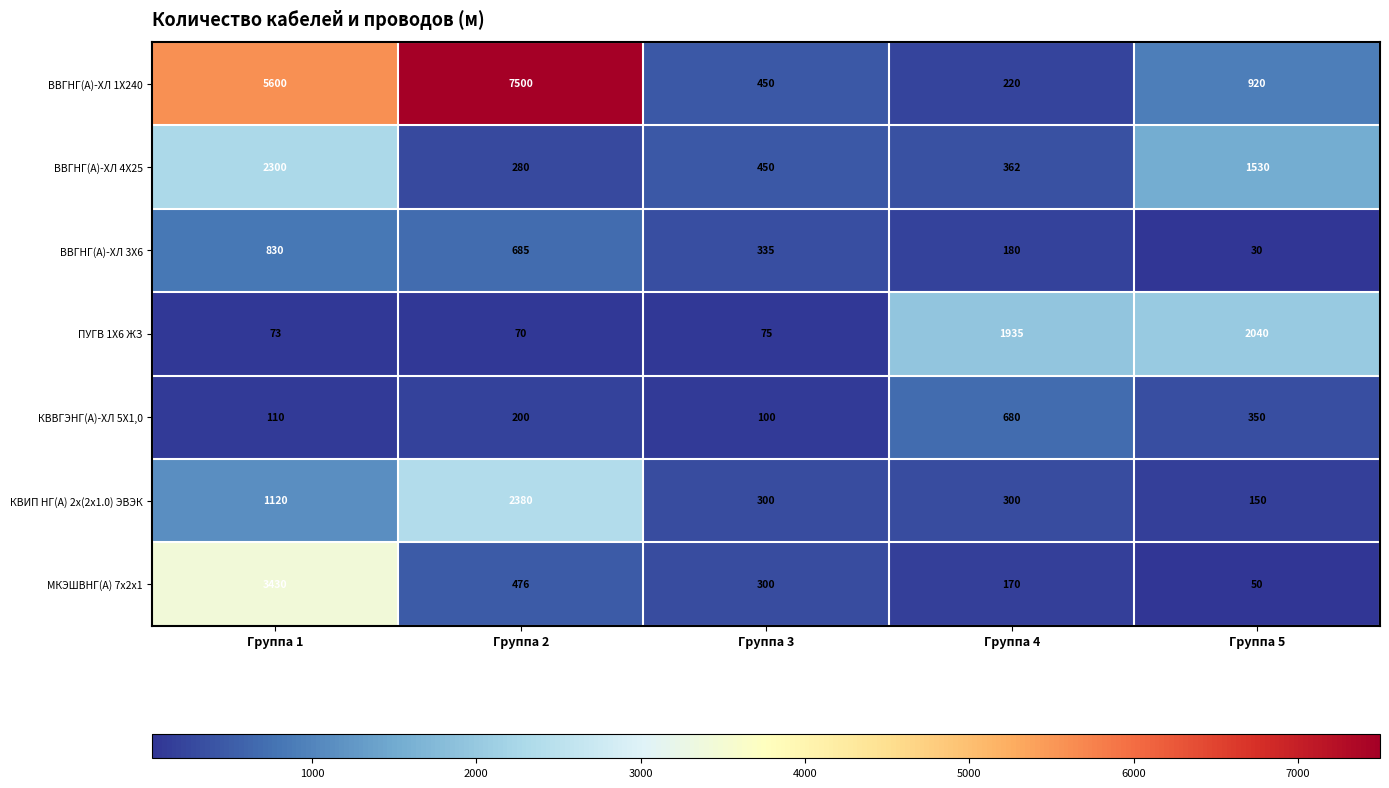

What is the difference between the highest and lowest values at Группа 2?

7430